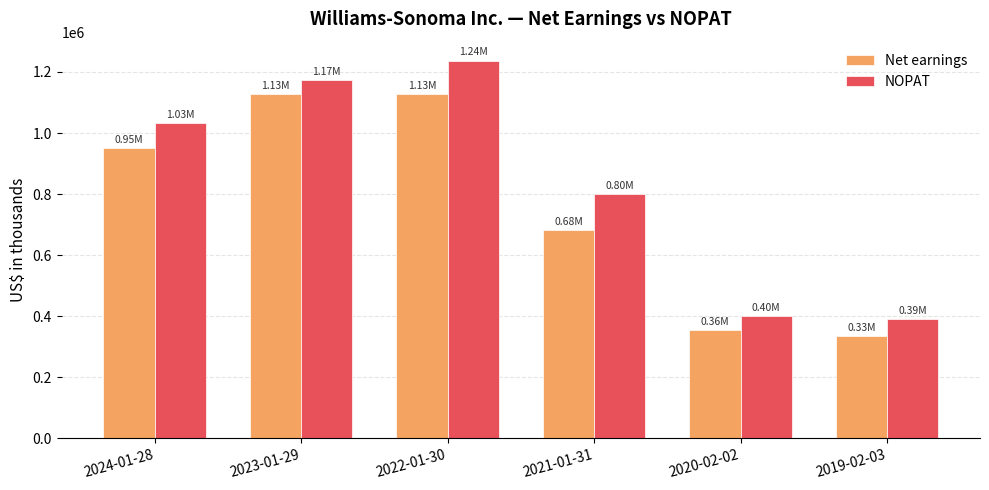

What is the sum of the Net earnings values at 2022-01-30 and 2023-01-29?

2254241